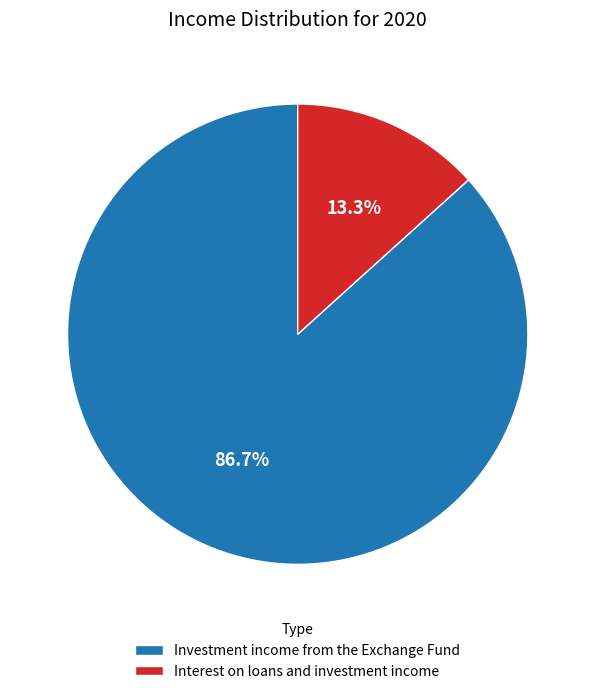

What is the smallest slice in the pie chart?

Interest on loans and investment income